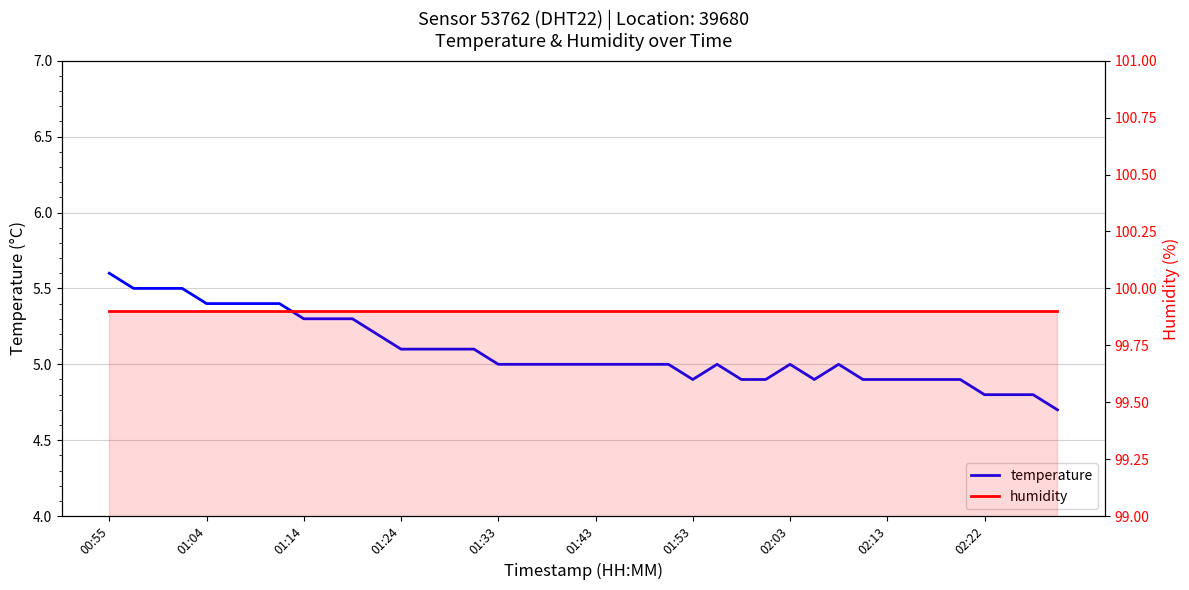

What is the greatest value displayed?

99.9